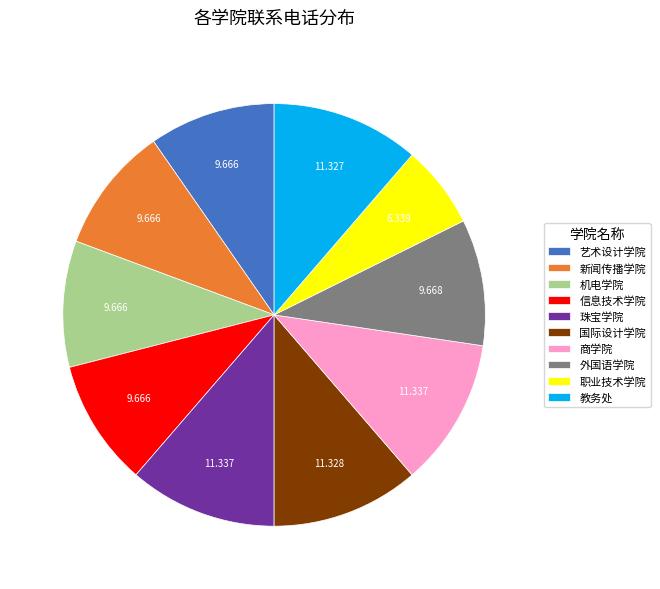

Is it true that 职业技术学院 is 6% of the pie?

True